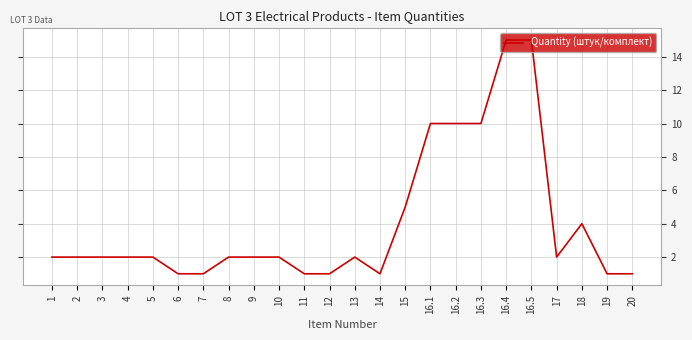

What is the difference between the maximum and minimum values?

14